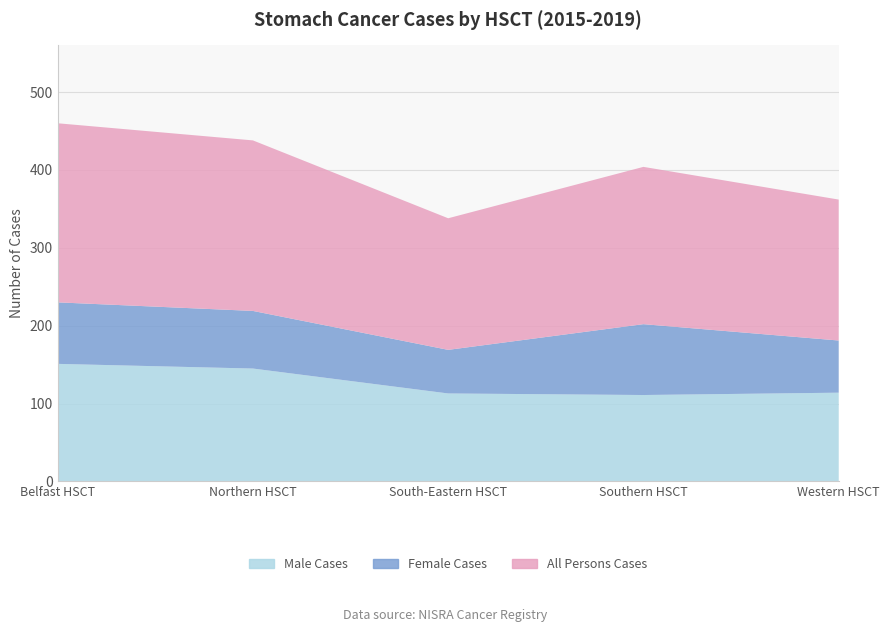

Reading left to right, list all the values displayed in this chart.

Male Cases: Belfast HSCT=151	Northern HSCT=145	South-Eastern HSCT=113	Southern HSCT=111	Western HSCT=114
Female Cases: Belfast HSCT=79	Northern HSCT=74	South-Eastern HSCT=56	Southern HSCT=91	Western HSCT=67
All Persons Cases: Belfast HSCT=230	Northern HSCT=219	South-Eastern HSCT=169	Southern HSCT=202	Western HSCT=181